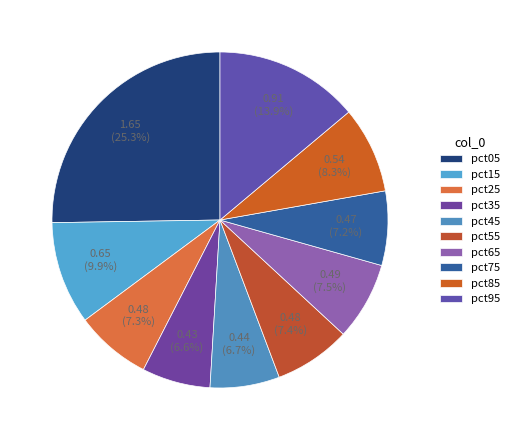

Combined, what portion of the pie is pct35 and pct75?

13.7%